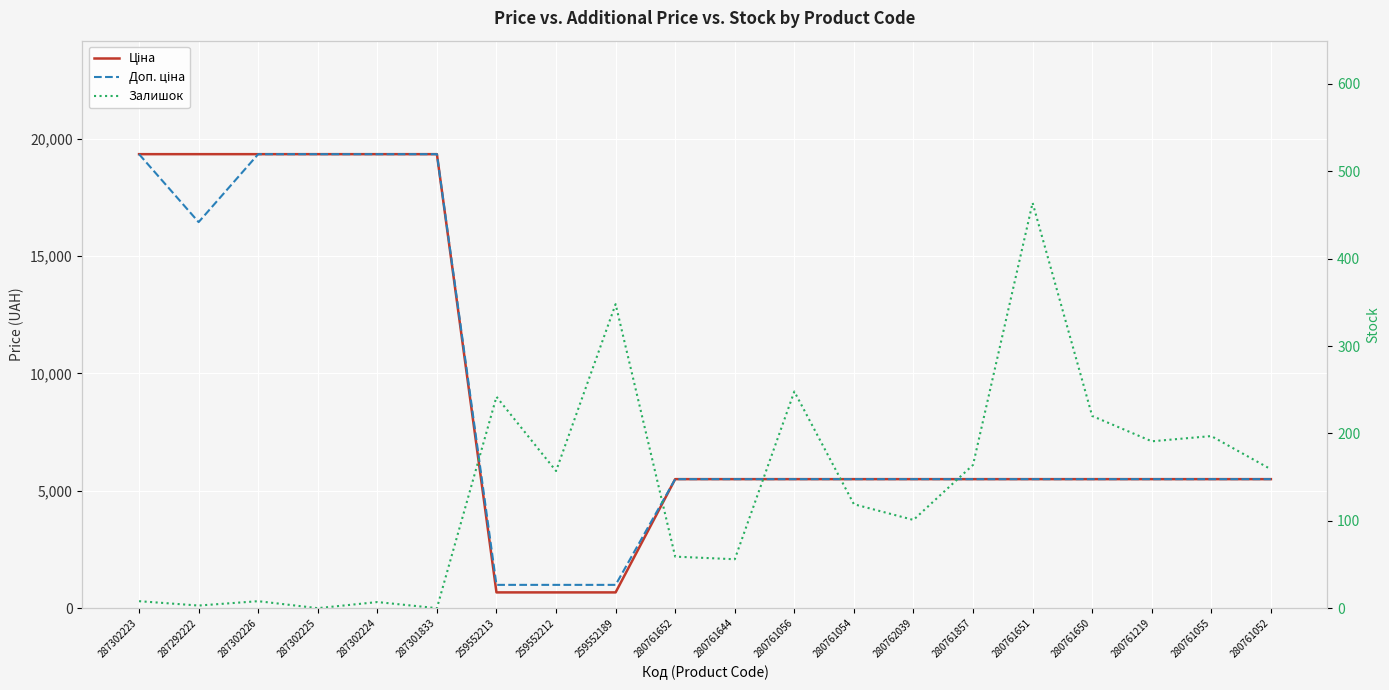

At which label does Залишок first exceed 157?

259552213